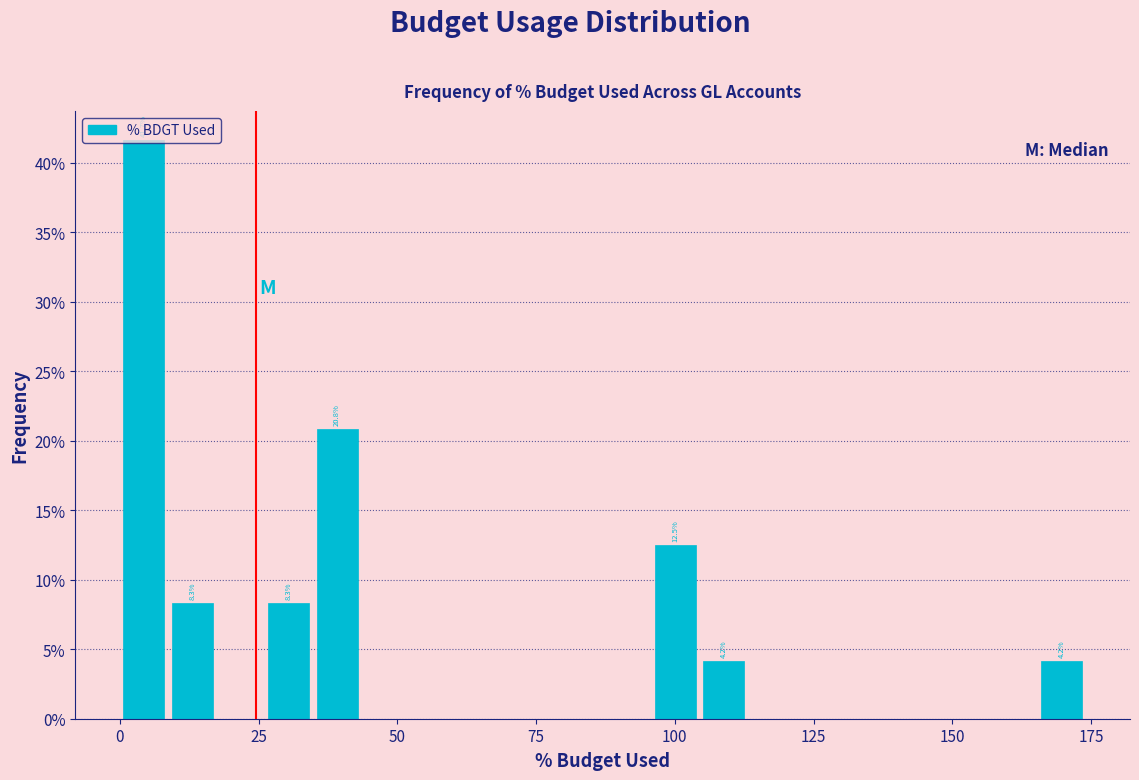

Read against the x-axis, roughly where is the centre of the tallest bar?

5